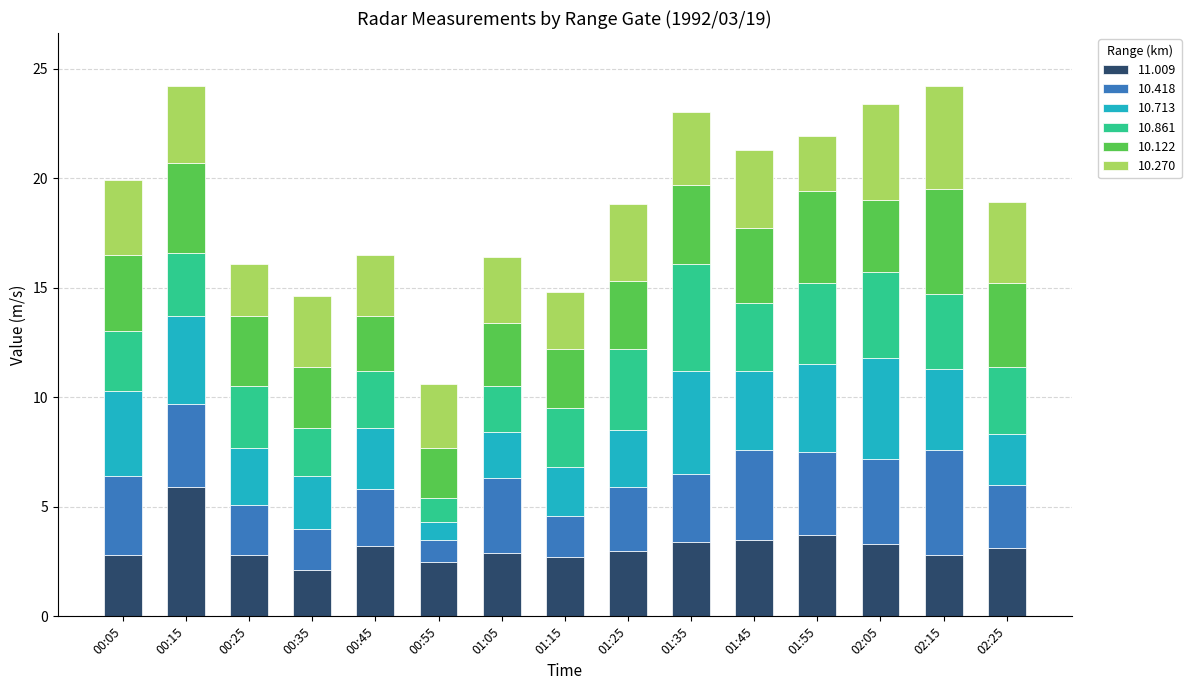

At which label does 11.009 reach its minimum?

00:35